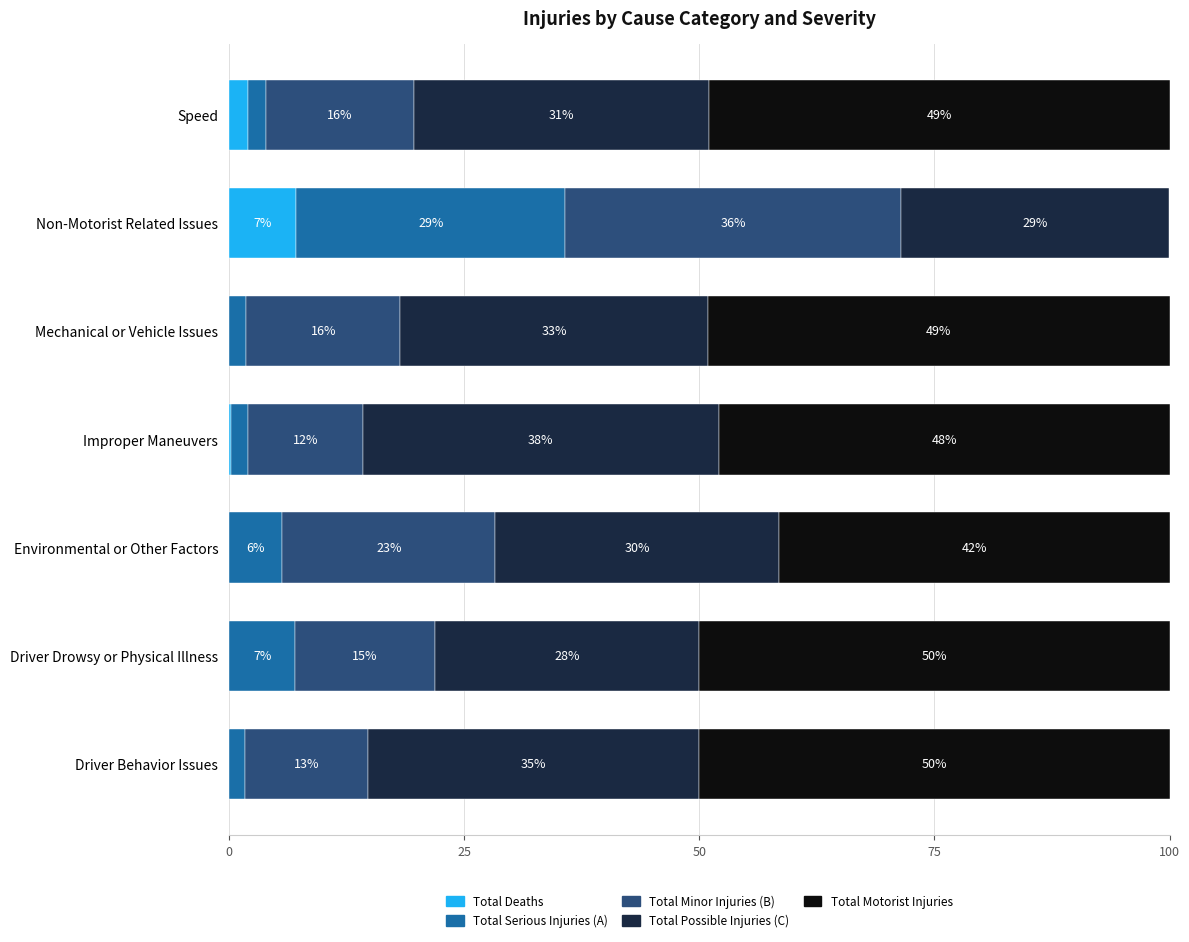

Reading left to right, what are all the values shown in this chart?

Total Deaths: 0.0	0.0	0.0	0.2	0.0	7.1	2.0
Total Serious Injuries (A): 1.7	7.0	5.7	1.9	1.8	28.6	2.0
Total Minor Injuries (B): 13.1	14.8	22.6	12.2	16.4	35.7	15.7
Total Possible Injuries (C): 35.2	28.2	30.2	37.9	32.7	28.6	31.4
Total Motorist Injuries: 50.0	50.0	41.5	47.9	49.1	0.0	49.0